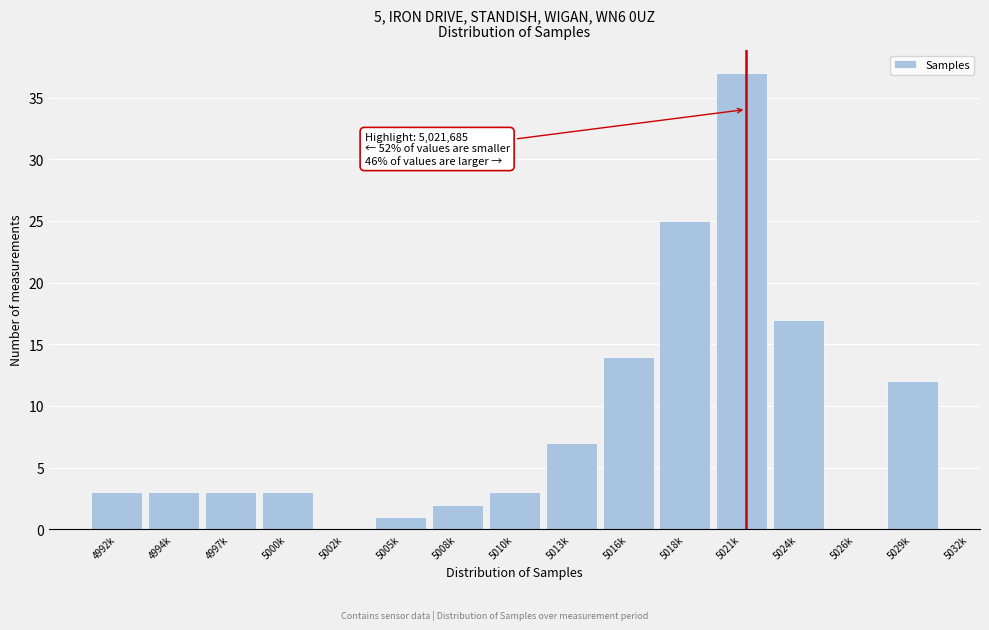

Reading left to right, extract all data points from this chart.

4992k=3	4994k=3	4997k=3	5000k=3	5002k=0	5005k=1	5008k=2	5010k=3	5013k=7	5016k=14	5018k=25	5021k=37	5024k=17	5026k=0	5029k=12